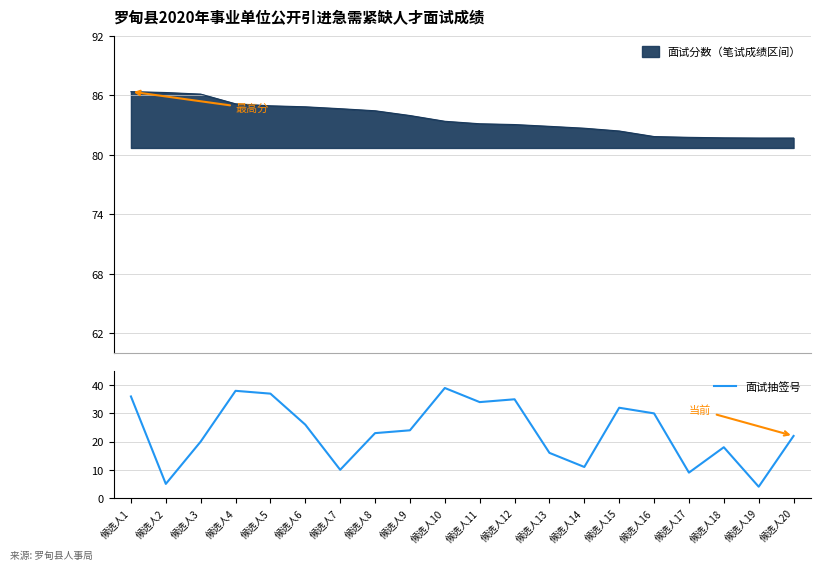

Rank the categories by value from lowest to highest.

候选人19, 候选人2, 候选人17, 候选人7, 候选人14, 候选人13, 候选人18, 候选人3, 候选人20, 候选人8, 候选人9, 候选人6, 候选人16, 候选人15, 候选人11, 候选人12, 候选人1, 候选人5, 候选人4, 候选人10